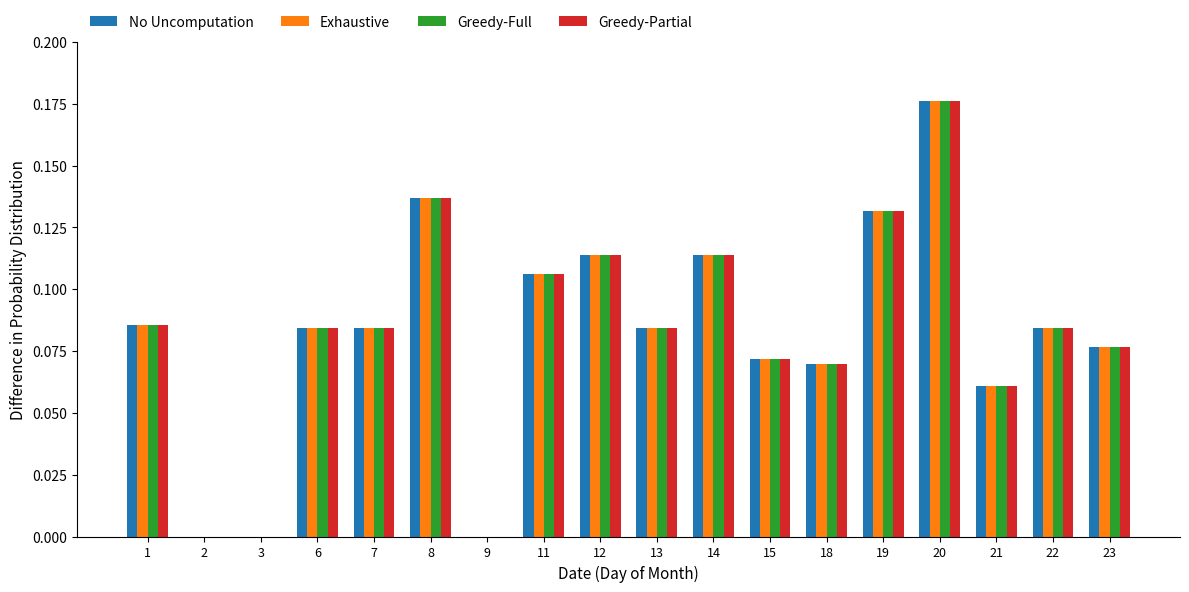

How many groups of bars are there?

18